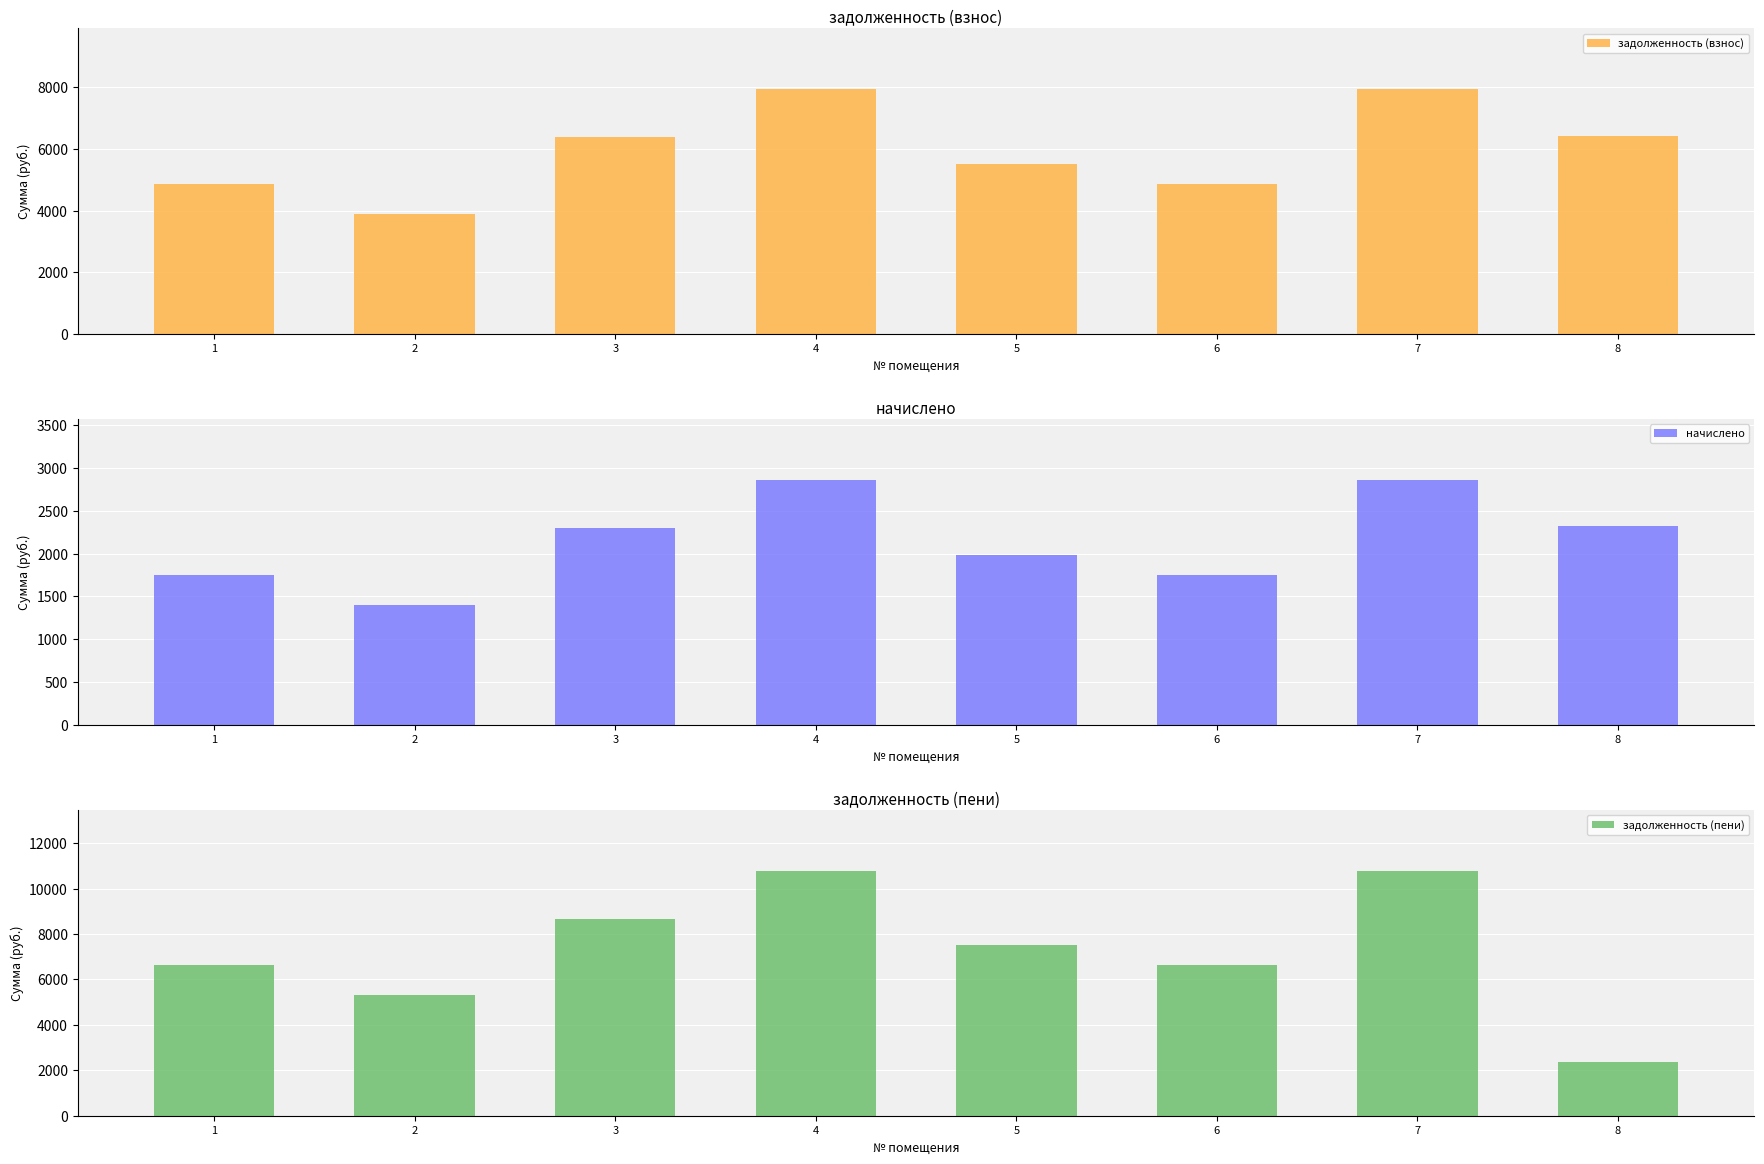

What is the lowest value of the начислено series?

1404.5